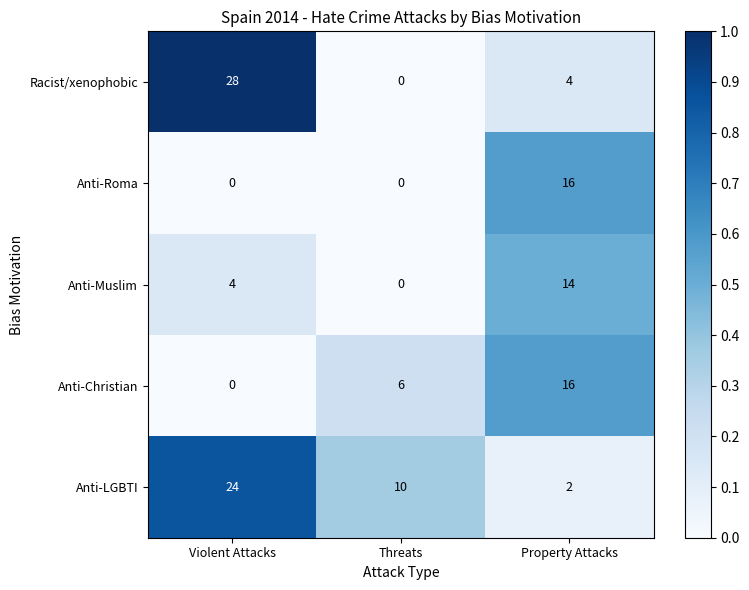

What is the greatest value displayed?

28